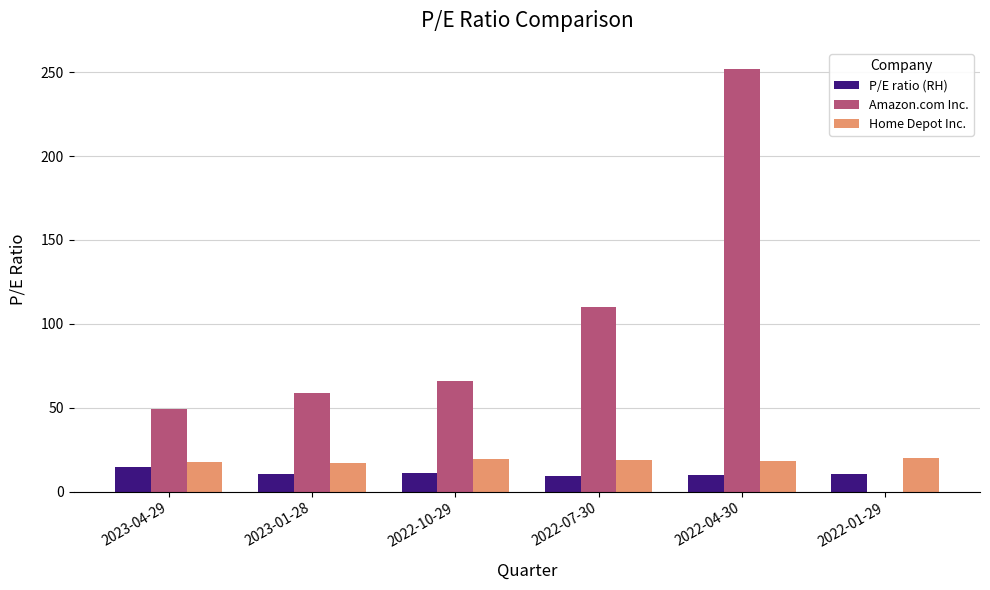

The value of Home Depot Inc. at 2022-04-30 is 31.8. True or false?

False